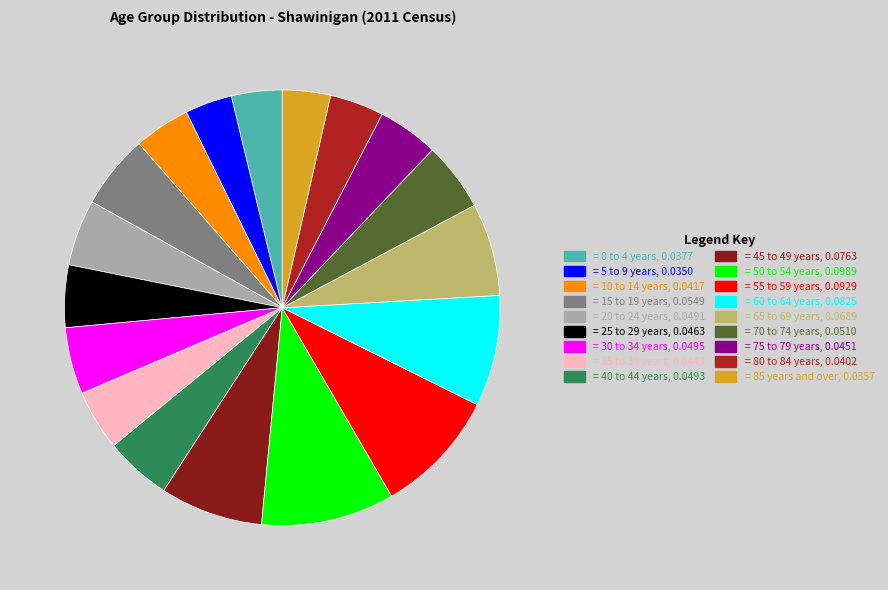

Is there any slice that represents more than half of the pie?

No